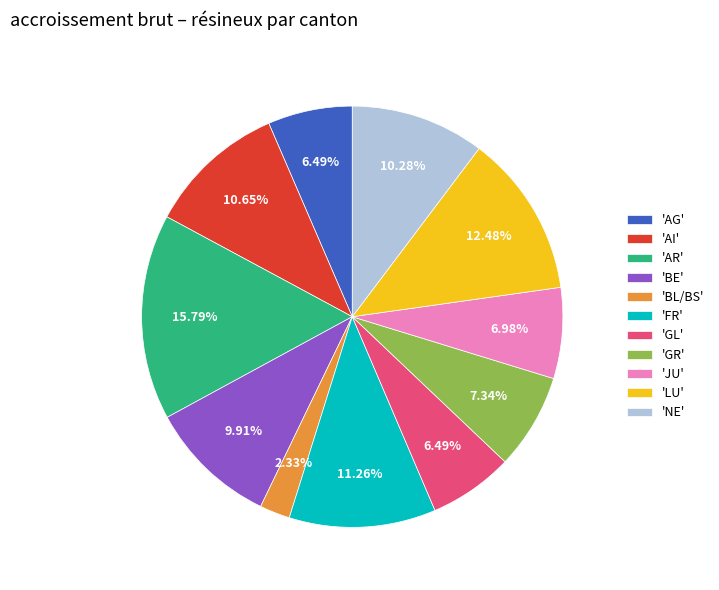

Does 'JU' account for over 50% of the chart?

No